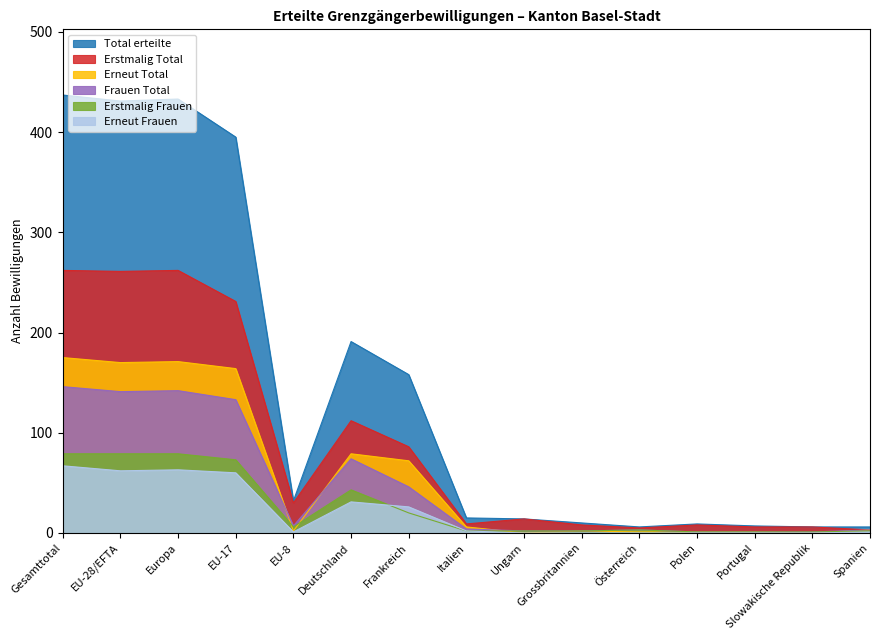

Reading right to left, extract all data points from this chart.

Total erteilte: 6	6	7	9	6	10	14	15	158	191	32	395	433	431	437
Erstmalig Total: 3	6	6	8	5	8	14	9	86	112	30	231	262	261	262
Erneut Total: 3	0	1	1	1	2	0	6	72	79	2	164	171	170	175
Frauen Total: 3	1	1	1	3	2	2	4	46	74	7	133	142	141	146
Erstmalig Frauen: 2	1	1	1	3	2	2	2	20	43	6	73	79	79	79
Erneut Frauen: 1	0	0	0	0	0	0	2	26	31	1	60	63	62	67